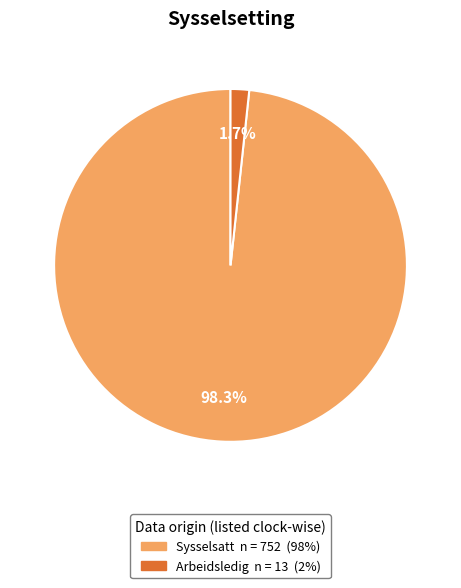

How many slices are in this pie chart?

2